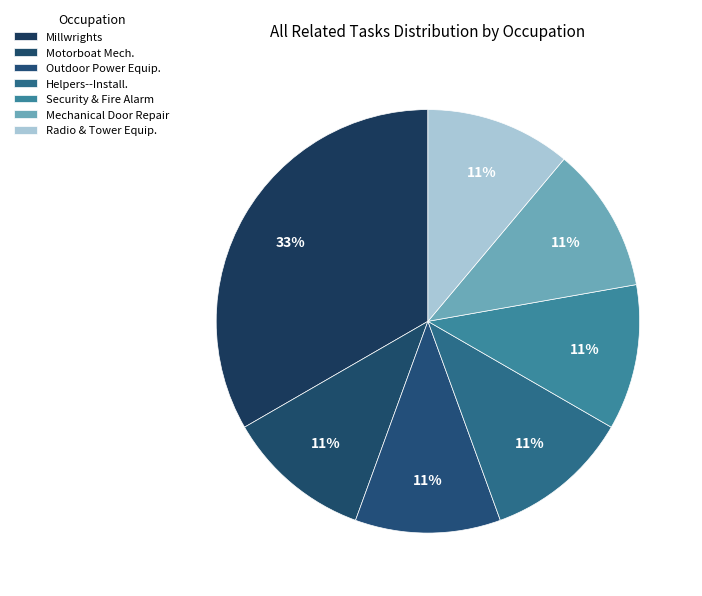

Count the number of slices in the pie.

7